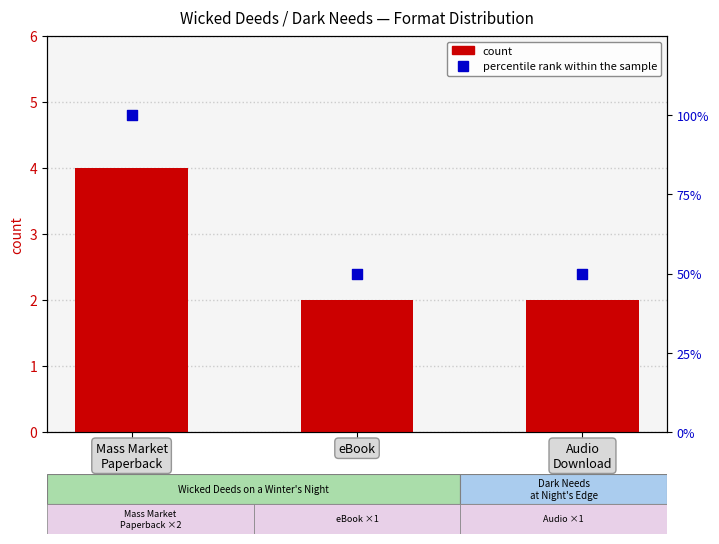

At which category is the sum across all series the highest?

Mass Market
Paperback